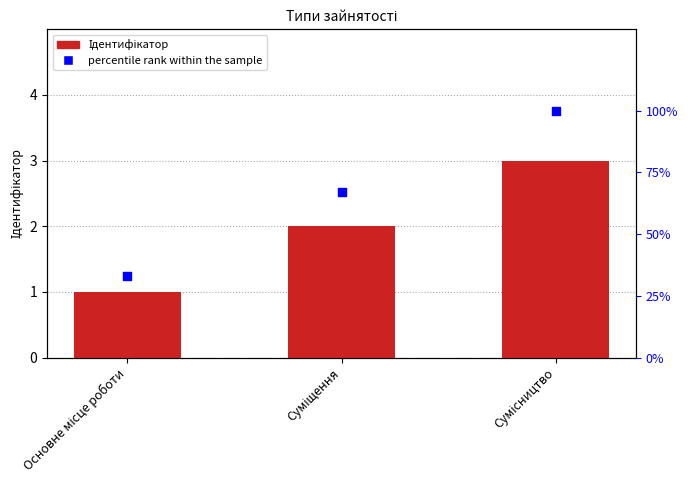

At how many categories does at least one series exceed 49?

2